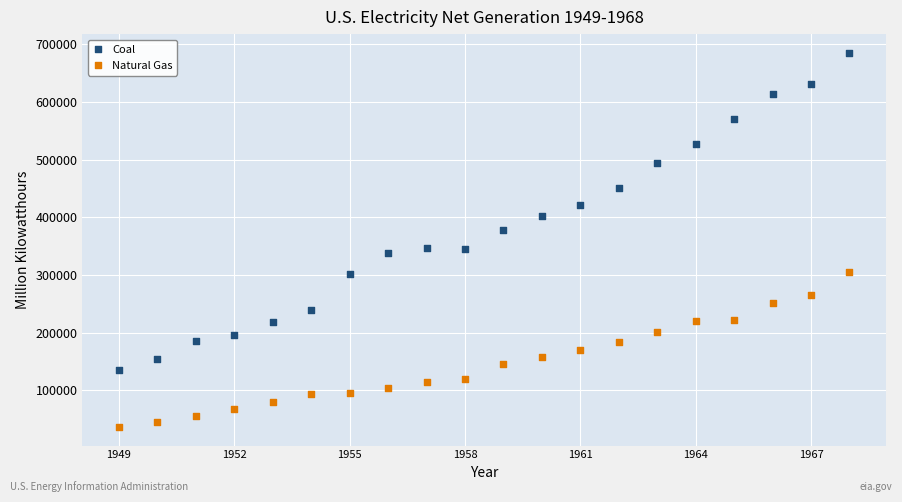

Which series contains the highest Y value?

Coal